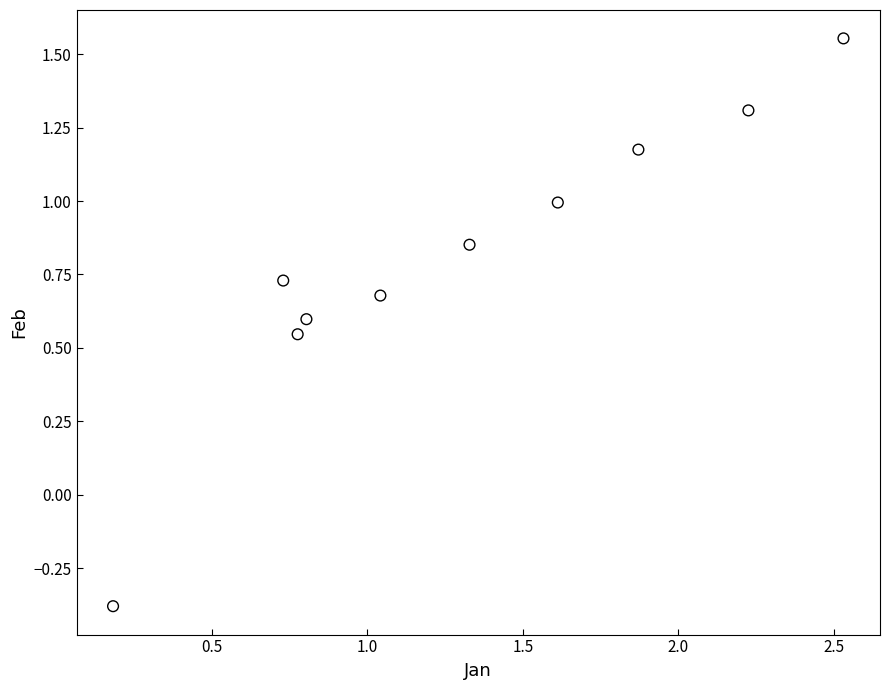

What is the average X value?

1.3